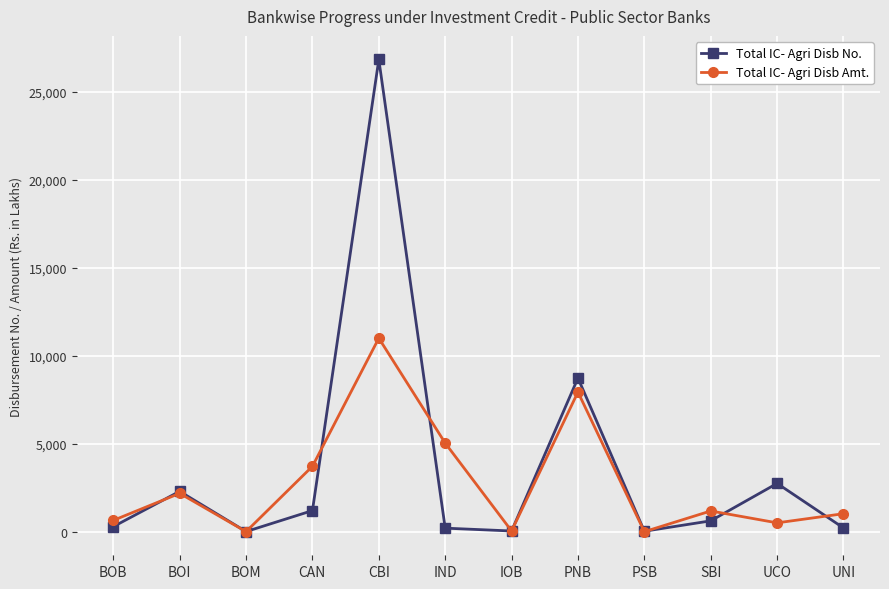

The Total IC- Agri Disb Amt. series shows 8.8 at PSB. True or false?

True